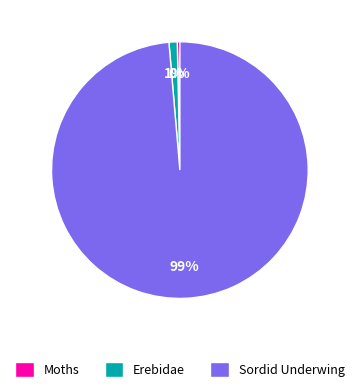

To the nearest percent, what is the combined percentage of Erebidae and Sordid Underwing?

100%